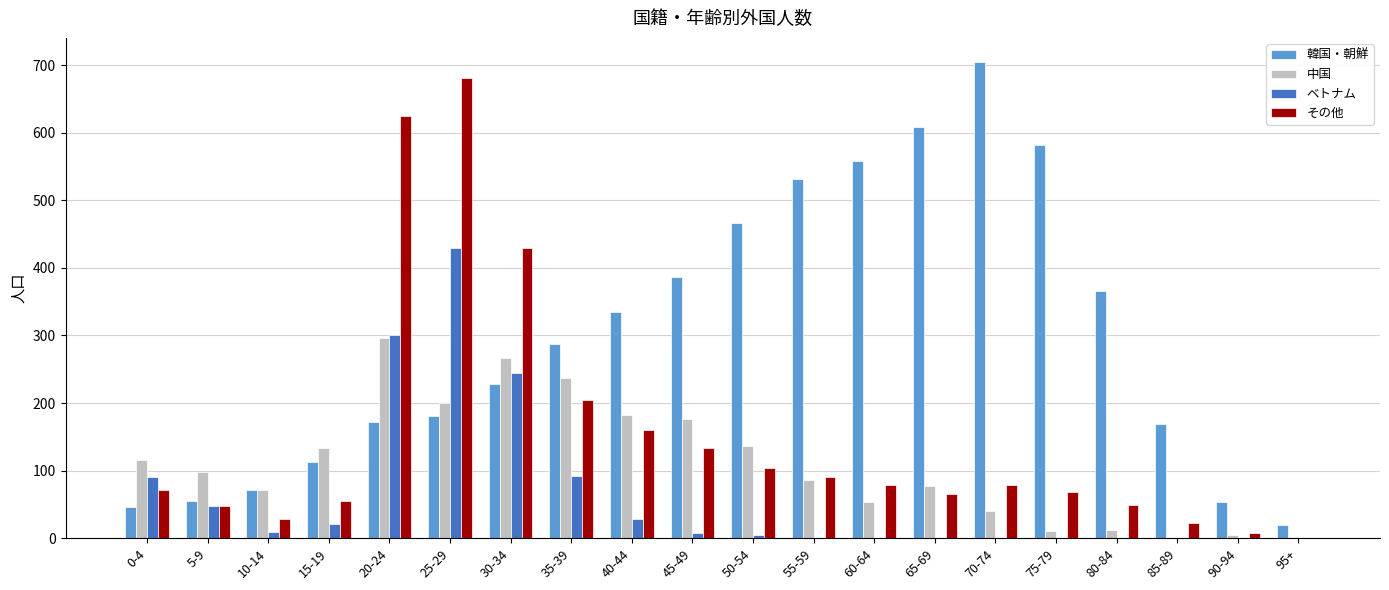

What is the total value across all series at 55-59?

710